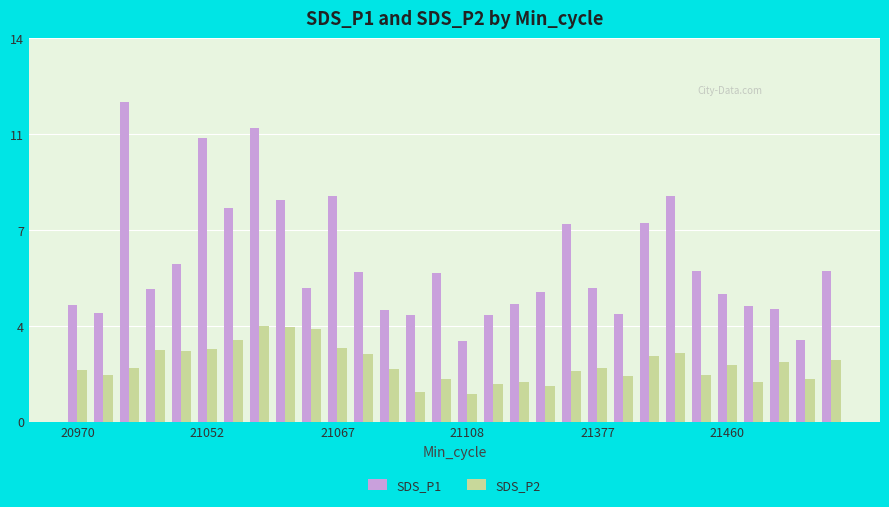

What are all the series names shown in the legend?

SDS_P1, SDS_P2